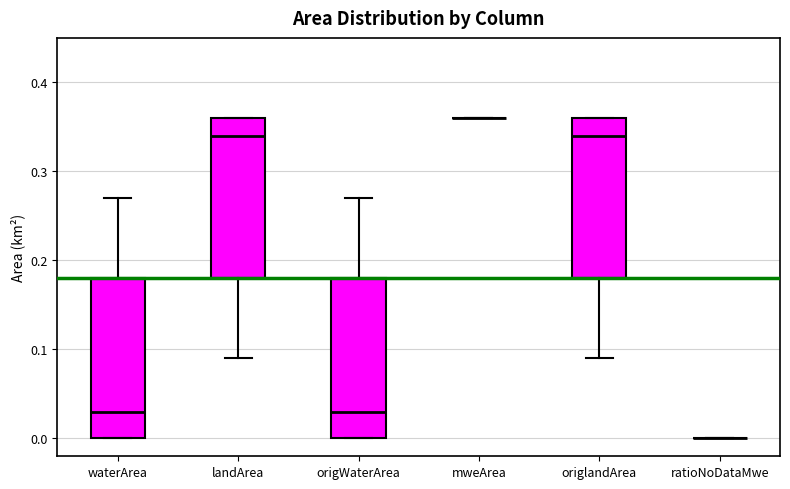

Where is the lower edge of the box for origlandArea on the y-axis? The values are not printed on the chart, so give them approximately, as read against the axis.

0.18